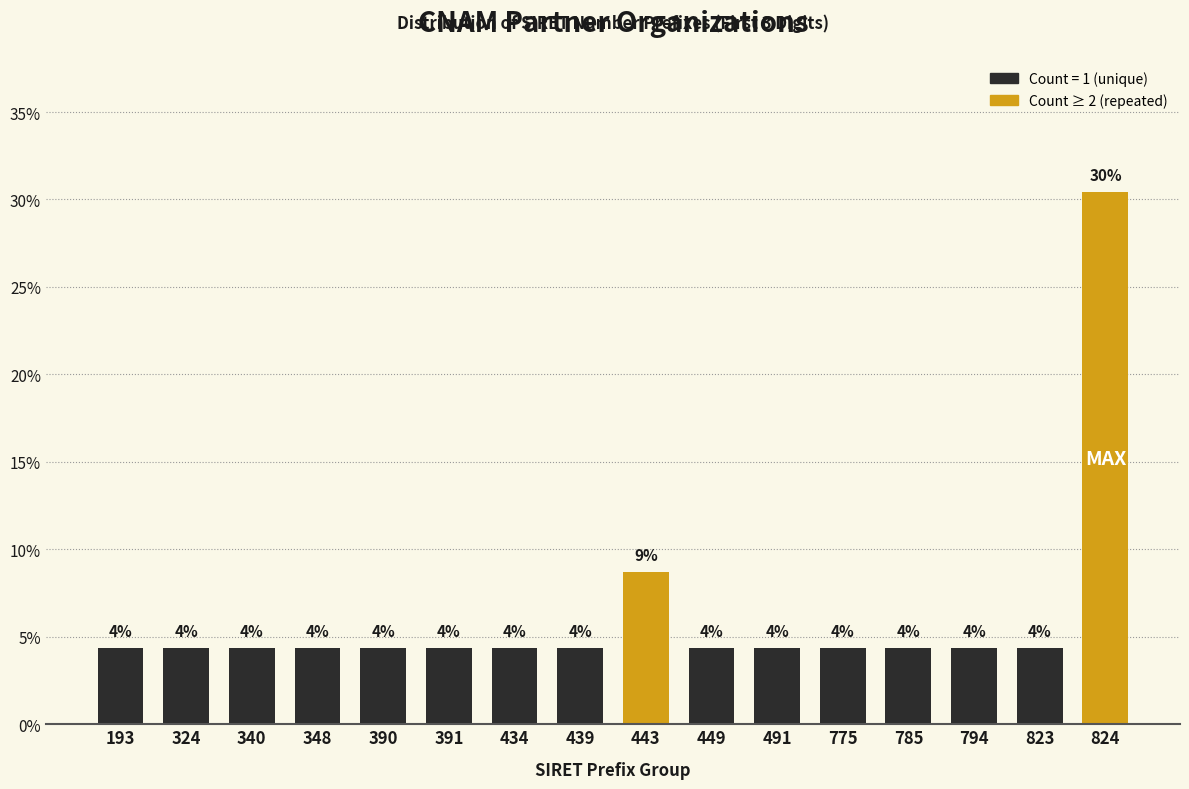

How many bars are there in total?

16